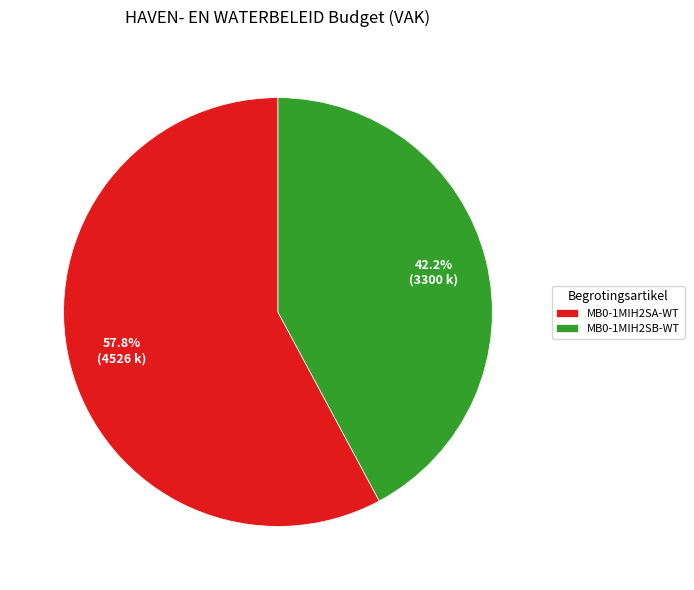

Which slice is the smallest?

MB0-1MIH2SB-WT